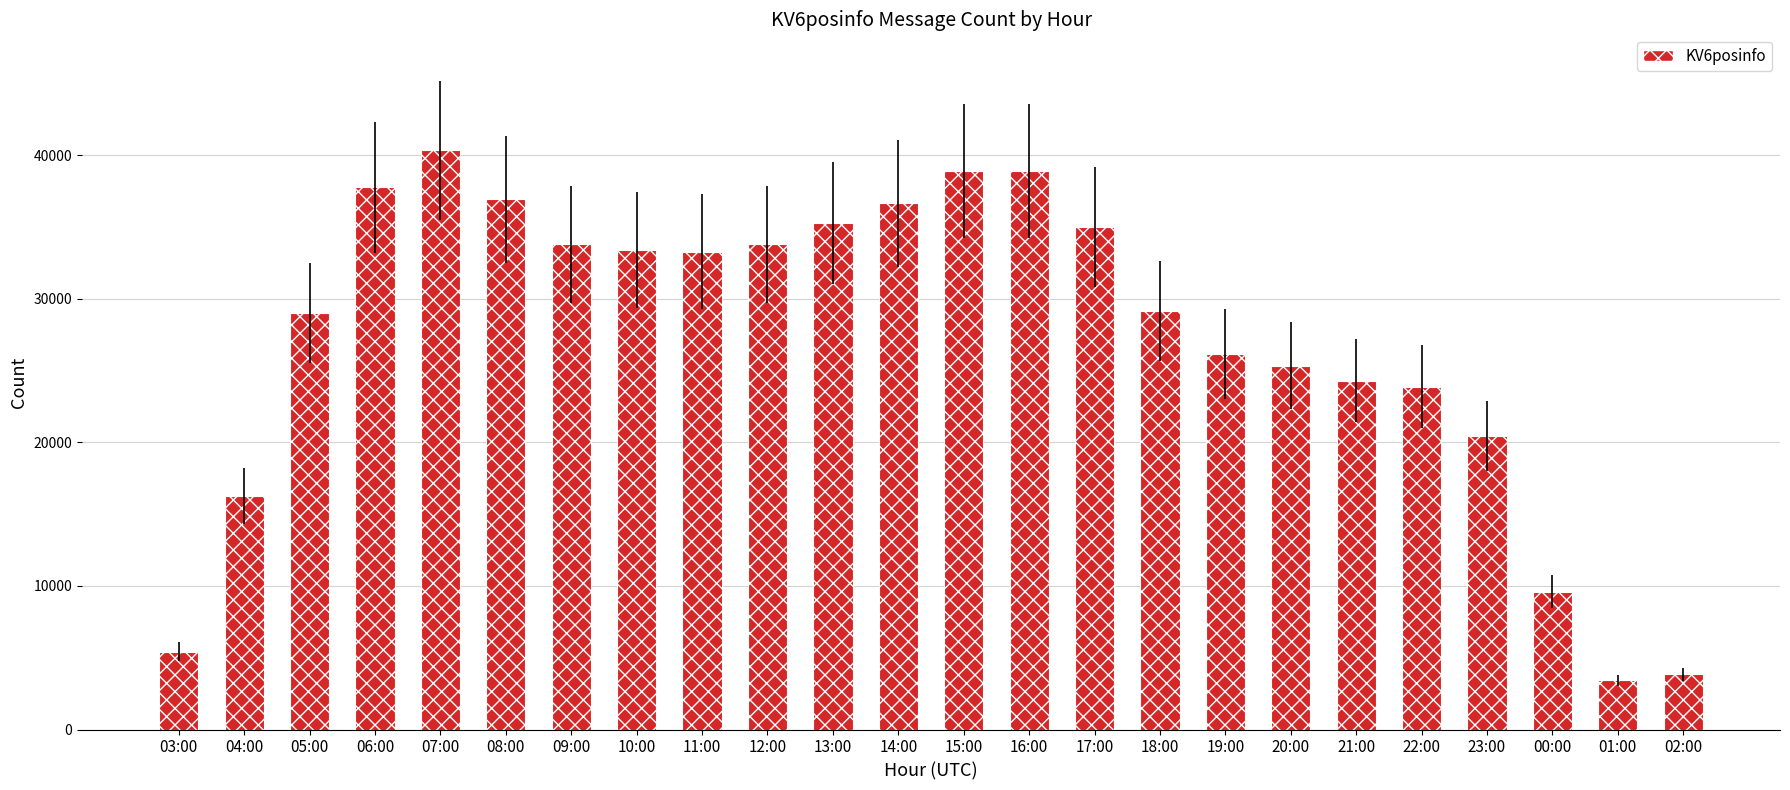

What is the change in value from 06:00 to 09:00?

-3966